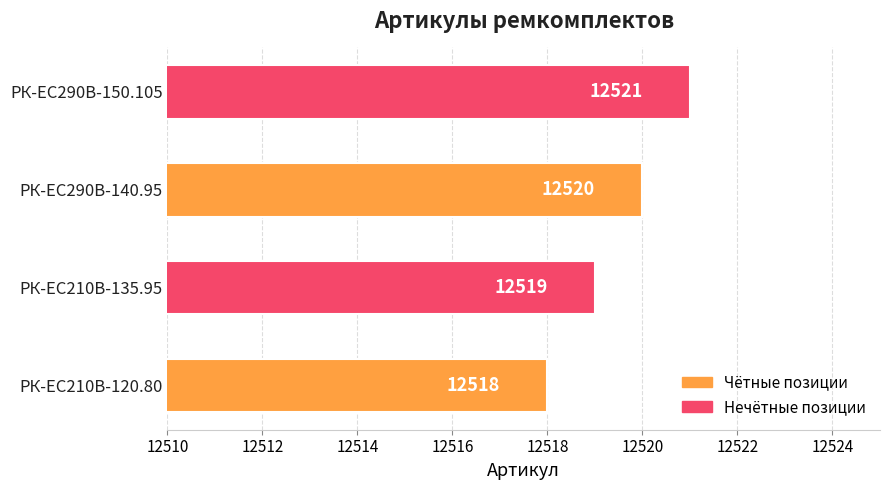

What is the change in value from РК-EC210В-135.95 to РК-ЕС290В-150.105?

+2